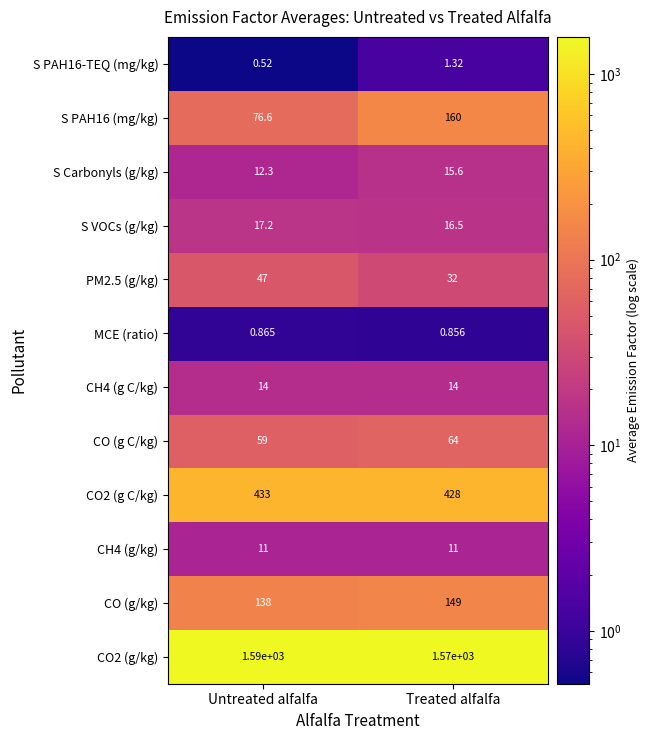

List the series in order of their peak value, highest first.

CO2 (g/kg), CO2 (g C/kg), S PAH16 (mg/kg), CO (g/kg), CO (g C/kg), PM2.5 (g/kg), S VOCs (g/kg), S Carbonyls (g/kg), CH4 (g C/kg), CH4 (g/kg), S PAH16-TEQ (mg/kg), MCE (ratio)